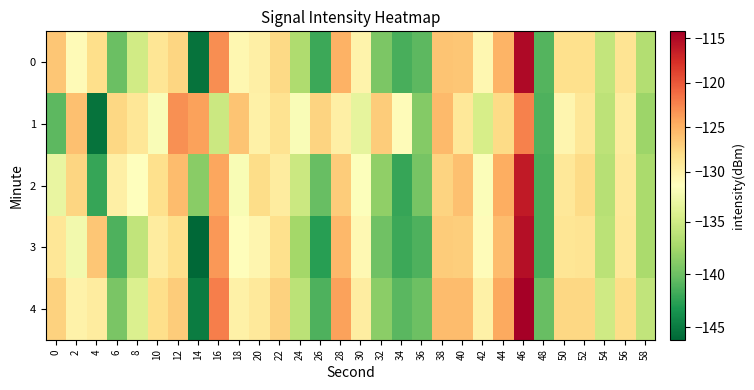

Count the number of data series in this chart.

5